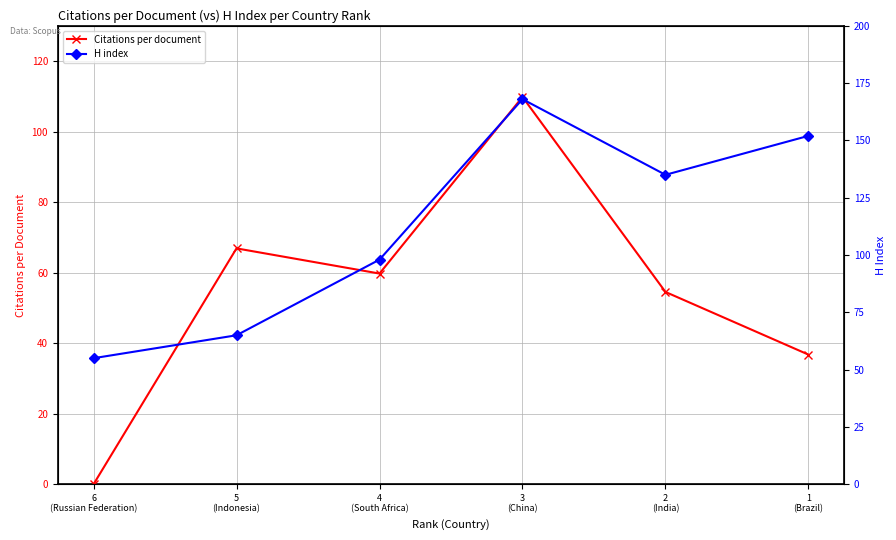

What is the difference between the maximum and minimum values in the Citations per document series?

109.8